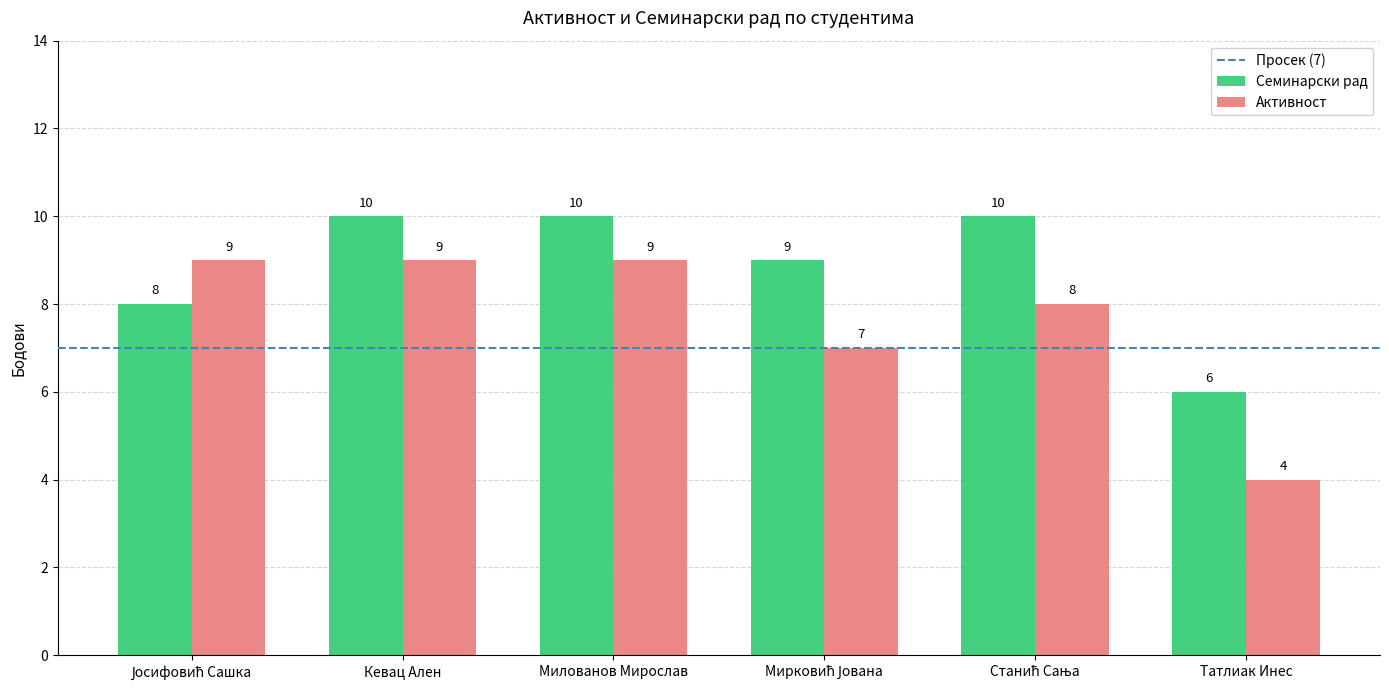

Is it true that Активност equals 9 at Кевац Ален?

True